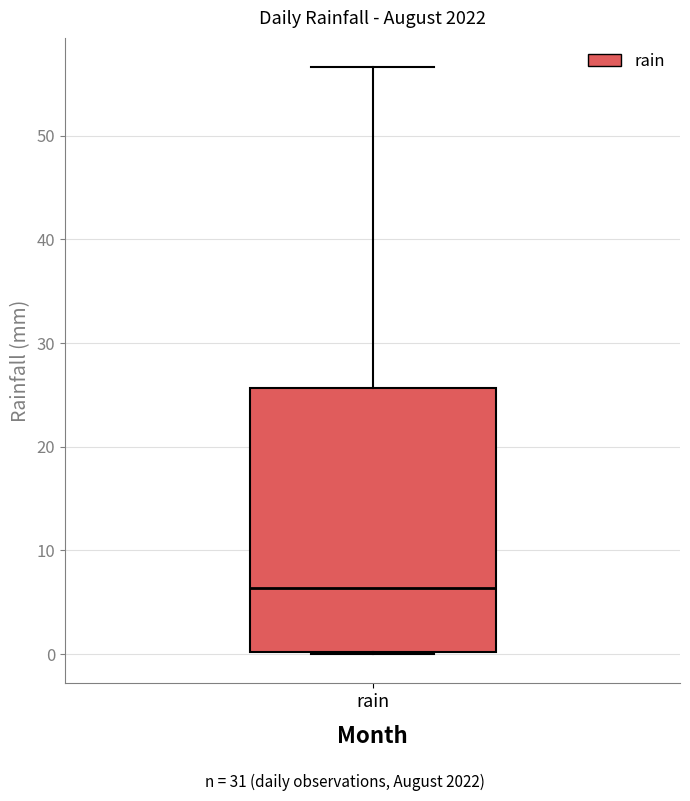

Where is the lower edge of the box for rain on the y-axis? The values are not printed on the chart, so give them approximately, as read against the axis.

0